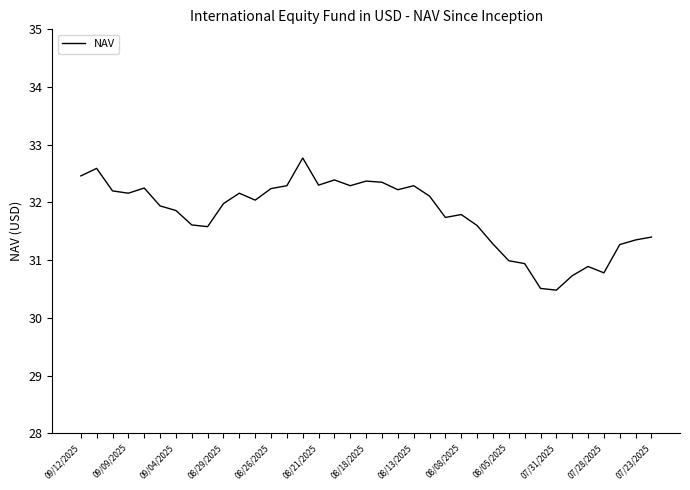

How many categories are shown in the chart?

37